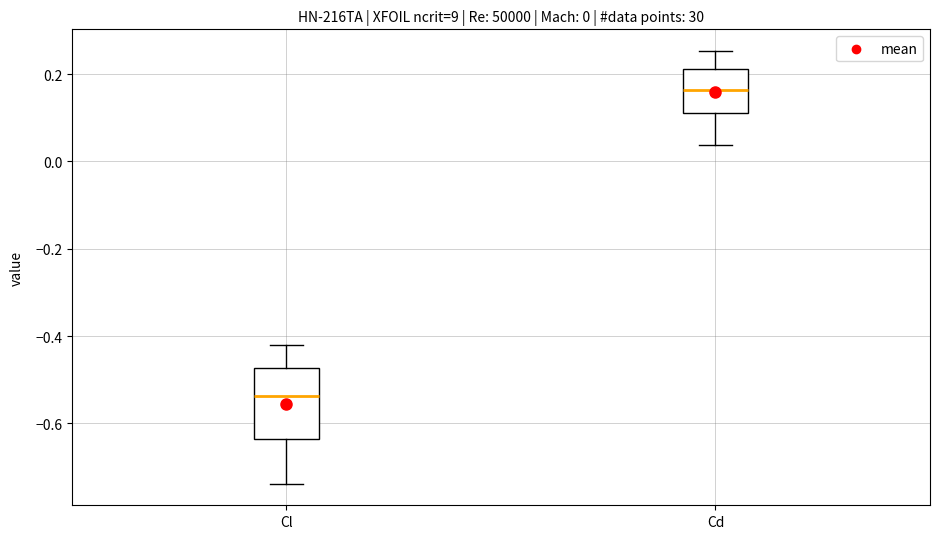

Which box has the lowest median line?

Cl